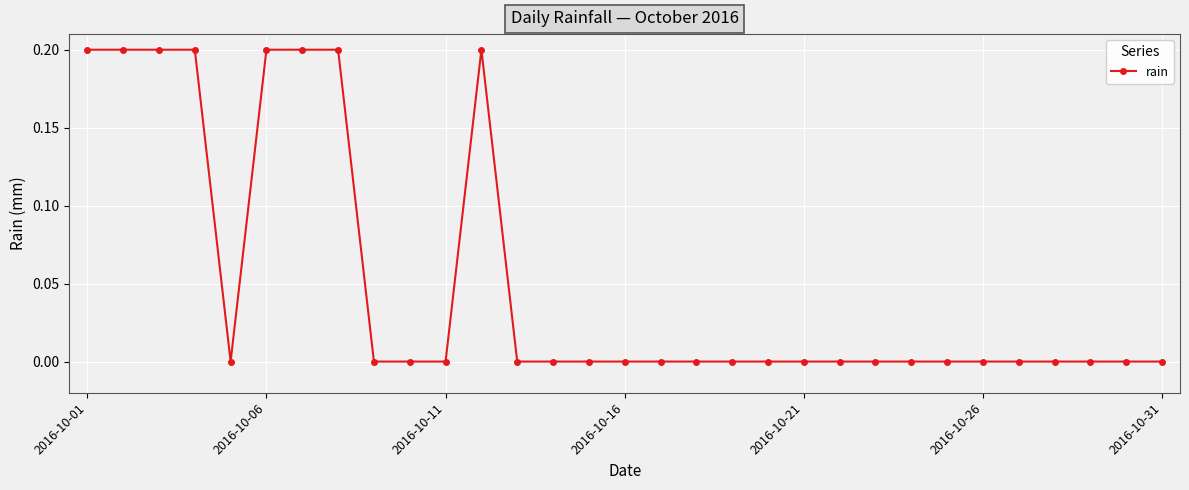

Does the chart have visible grid lines?

Yes